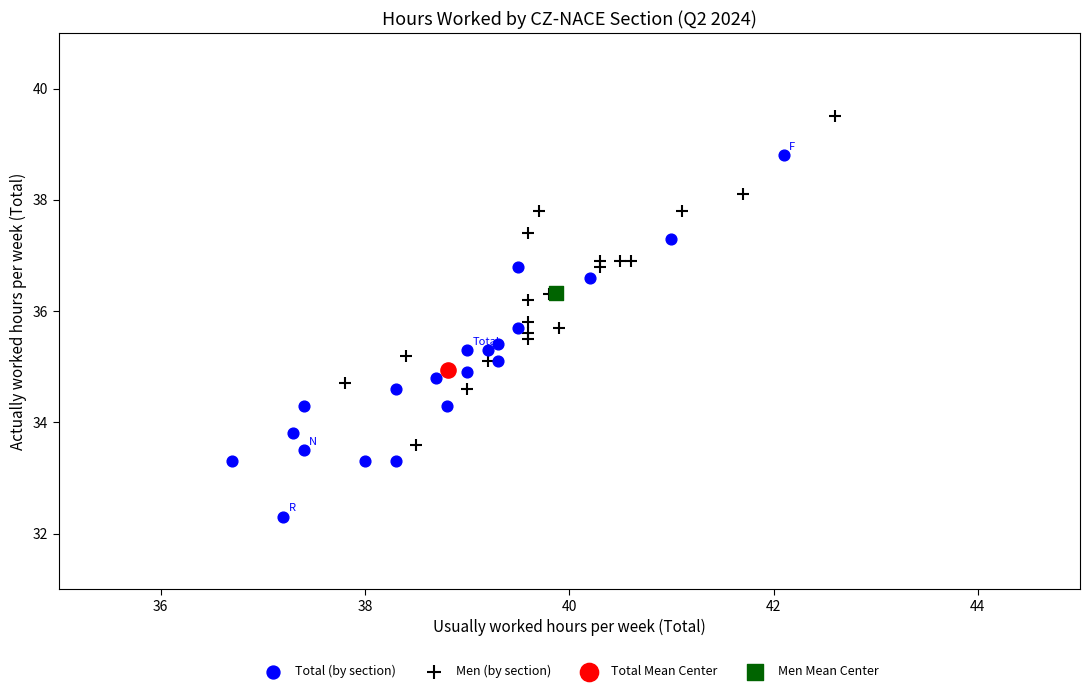

Which series reaches the minimum Y coordinate?

Total (by section)